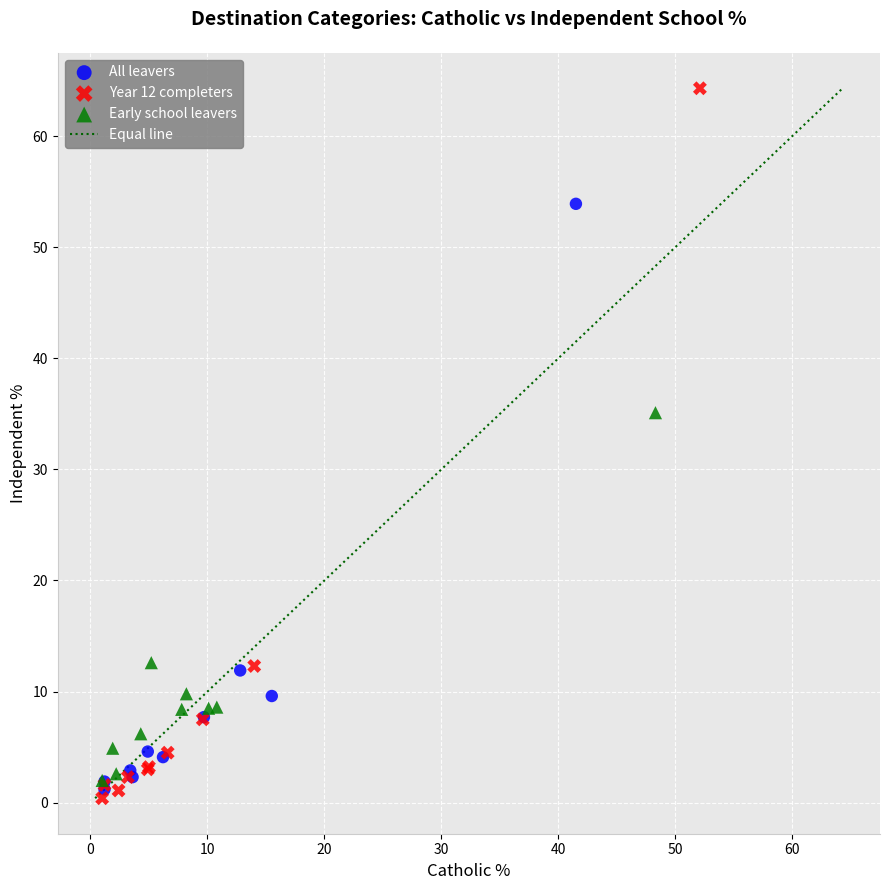

Which series contains the highest Y value?

Year 12 completers